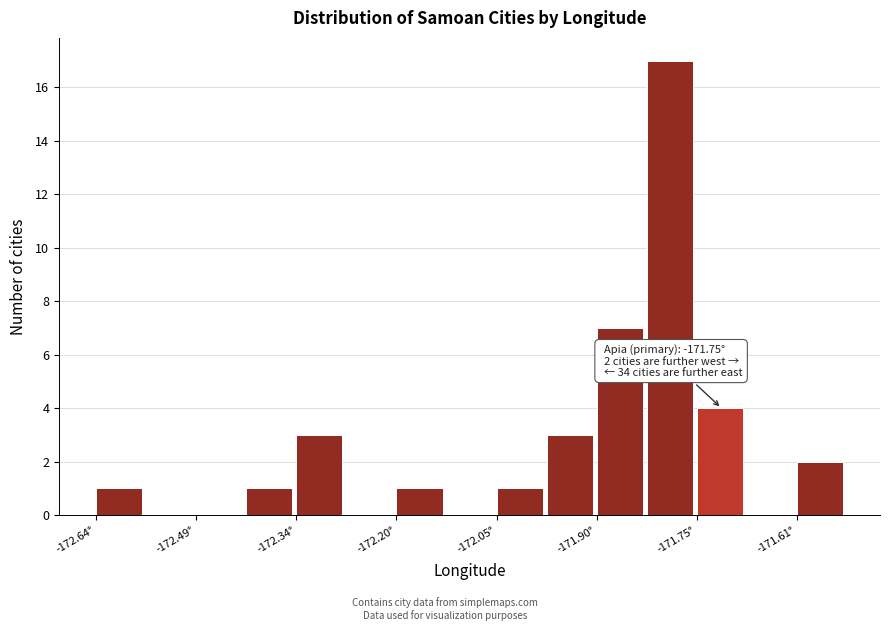

Read against the x-axis, roughly where is the centre of the tallest bar?

-171.80